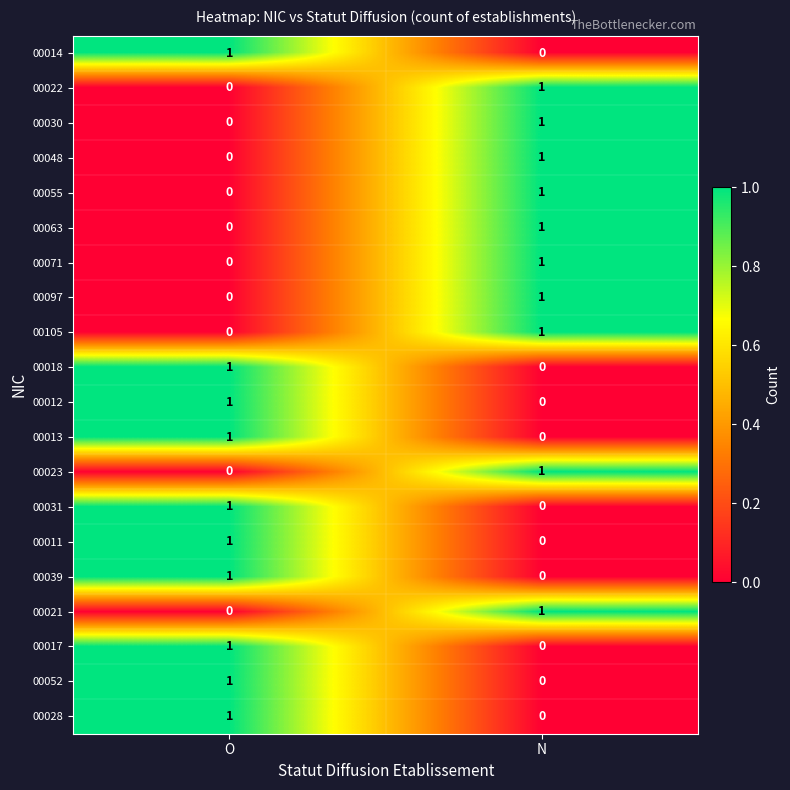

What is the total value across all series at O?

10